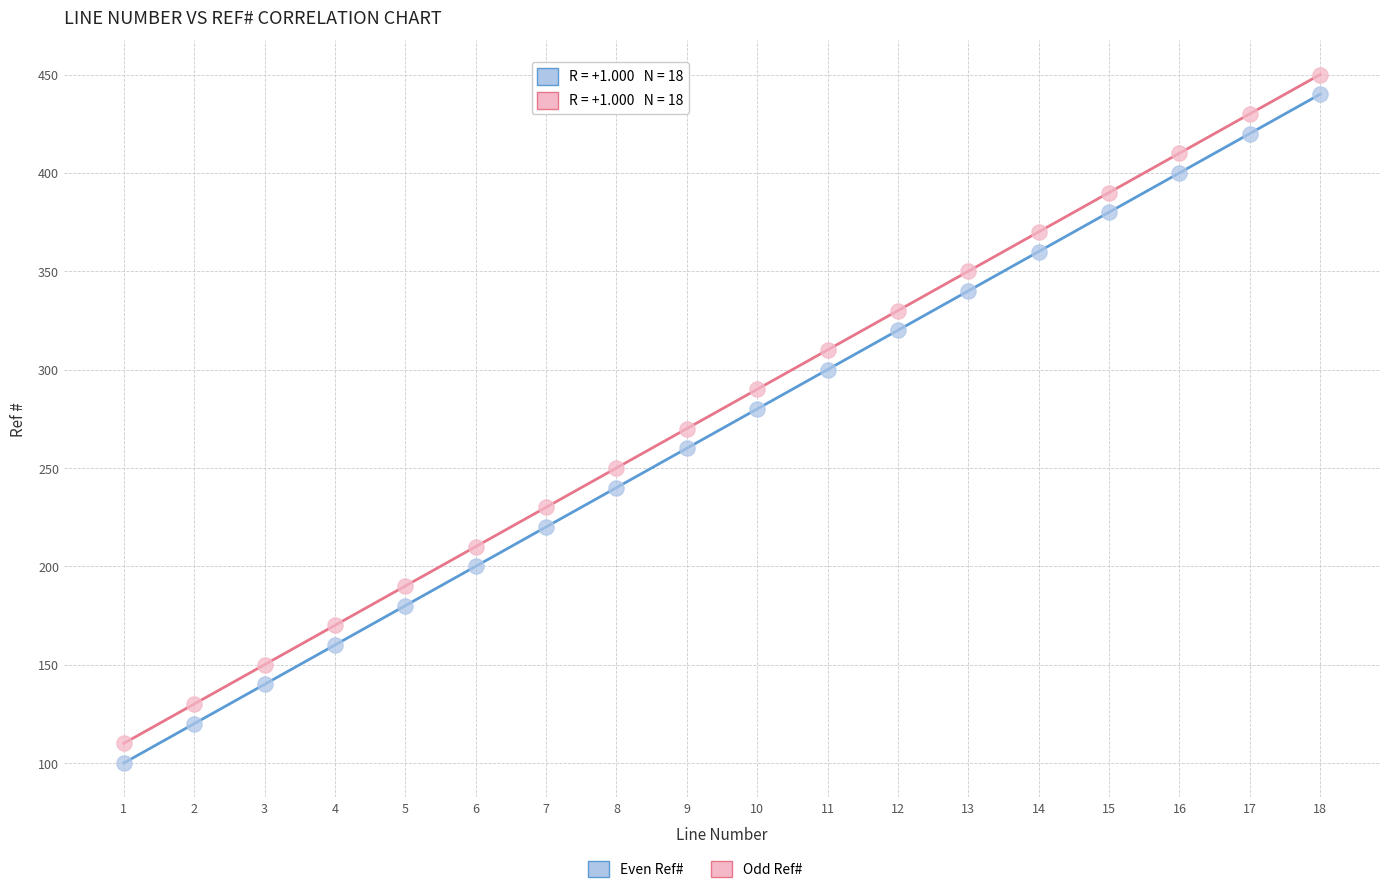

What is the X range (max minus min) for the scatter plot?

17